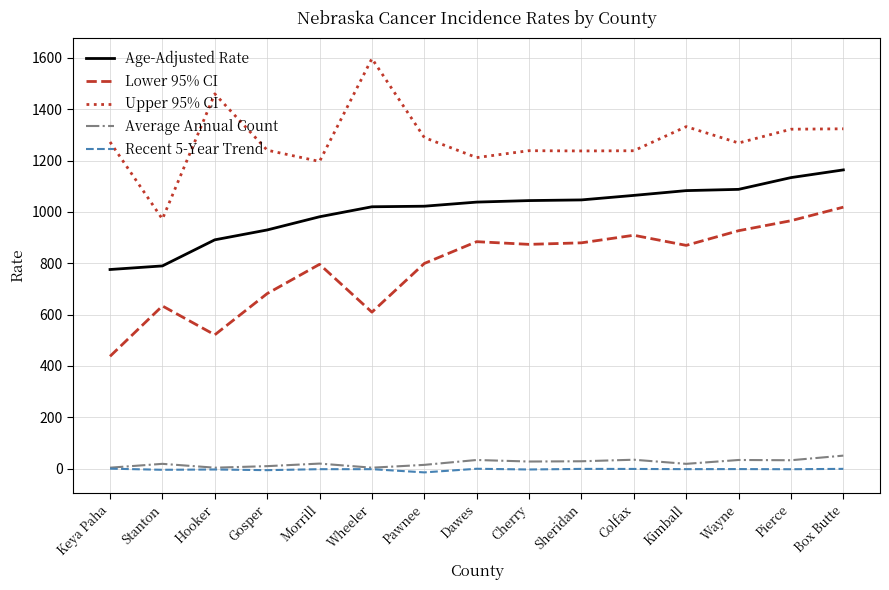

At which label does Lower 95% CI reach its peak?

Box Butte